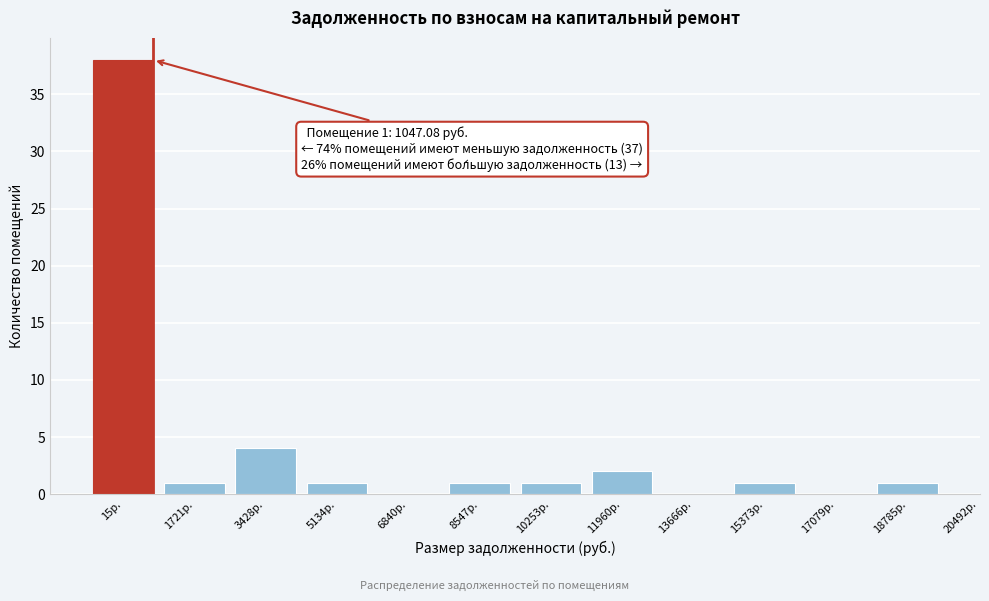

Reading left to right, extract all data points from this chart.

15р.=38	1721р.=1	3428р.=4	5134р.=1	6840р.=0	8547р.=1	10253р.=1	11960р.=2	13666р.=0	15373р.=1	17079р.=0	18785р.=1